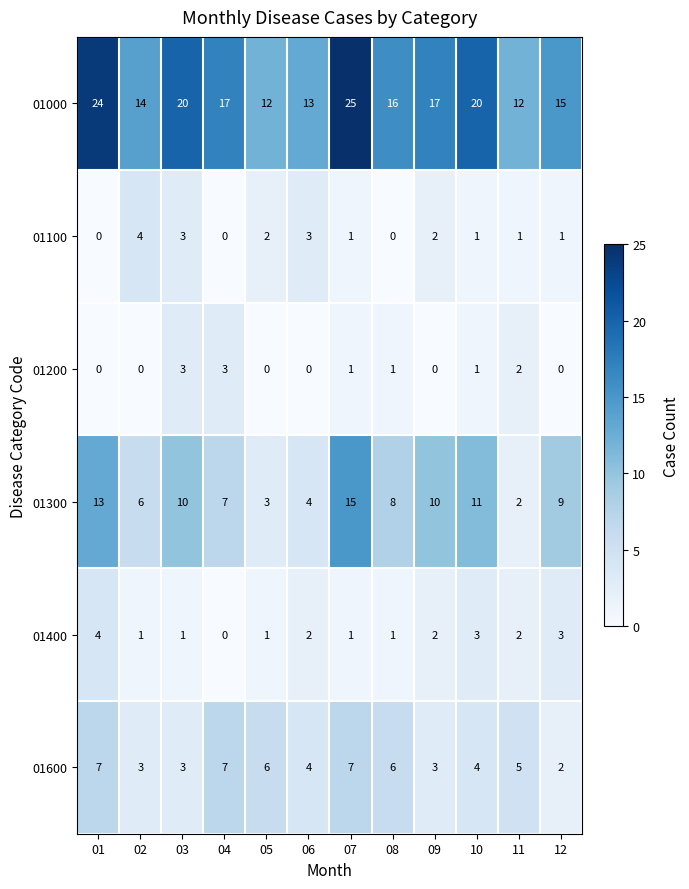

At which label is 01300 closest to 8?

08